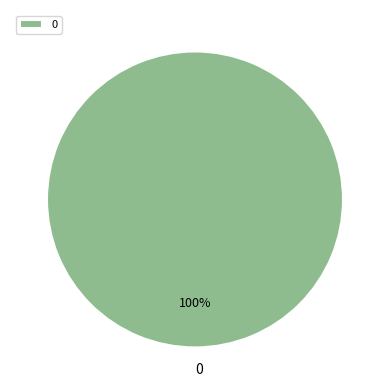

Is 0 the majority of the pie?

Yes